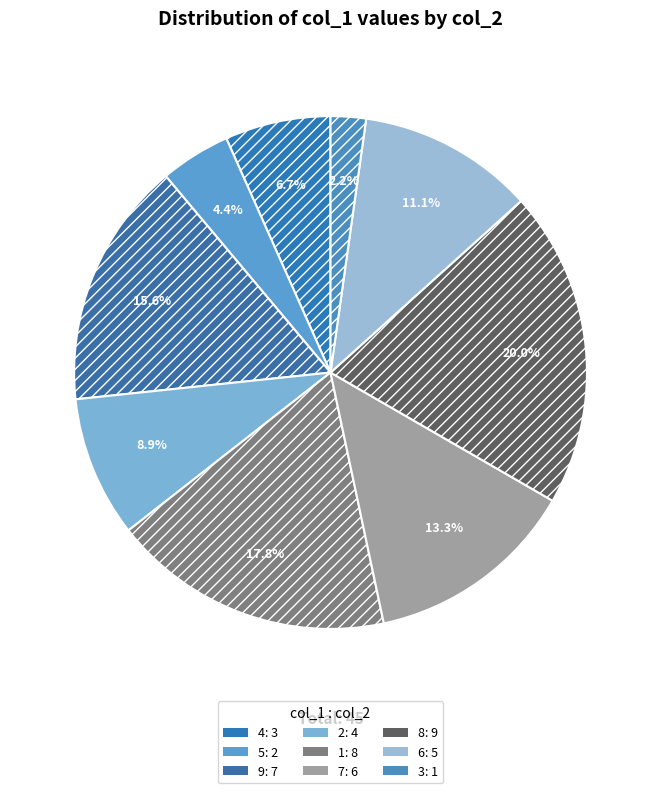

Does any single category account for the majority?

No